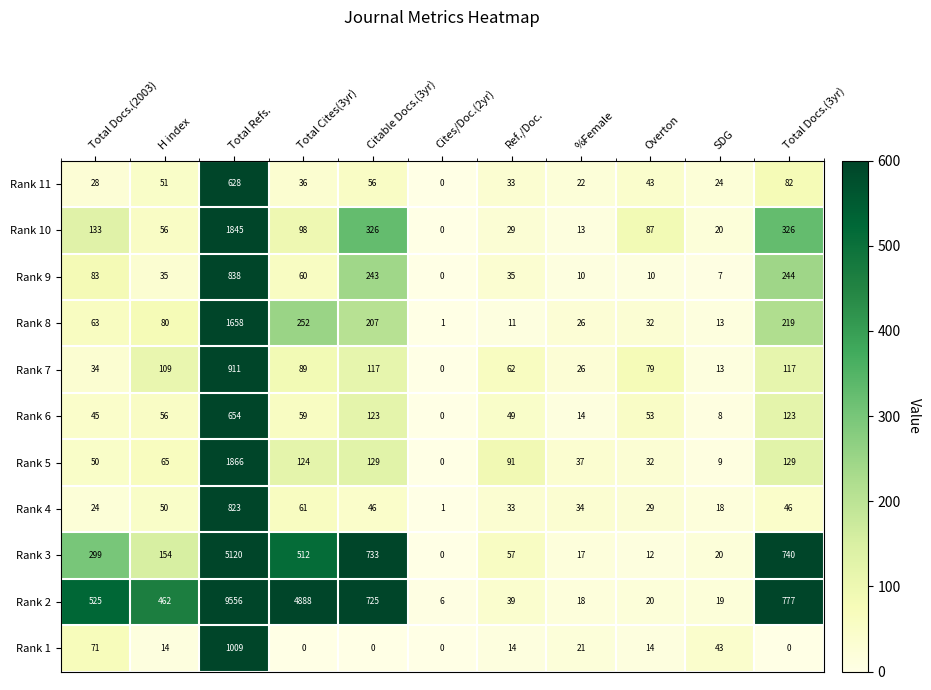

What is the difference between the Rank 1 values at Total Refs. and Total Docs.(3yr)?

1009